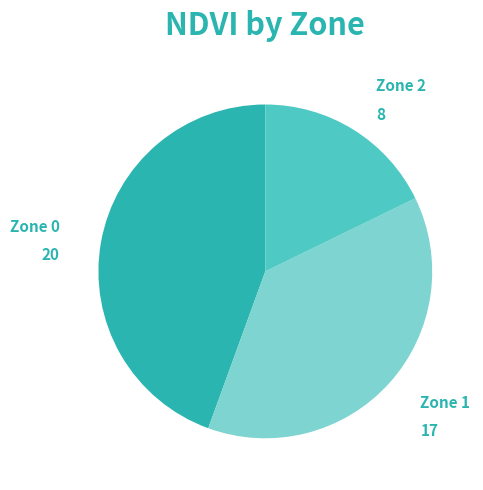

Is there a majority slice in this chart?

No